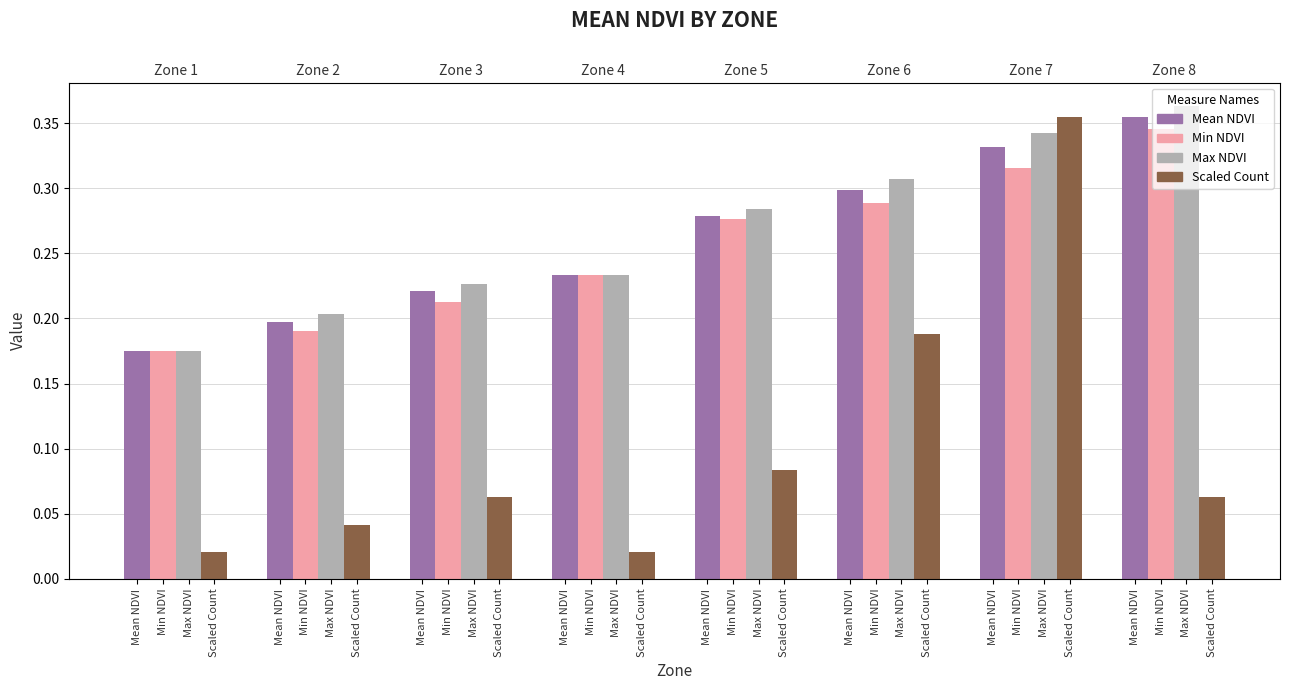

What are all the series names shown in the legend?

Mean NDVI, Min NDVI, Max NDVI, Scaled Count